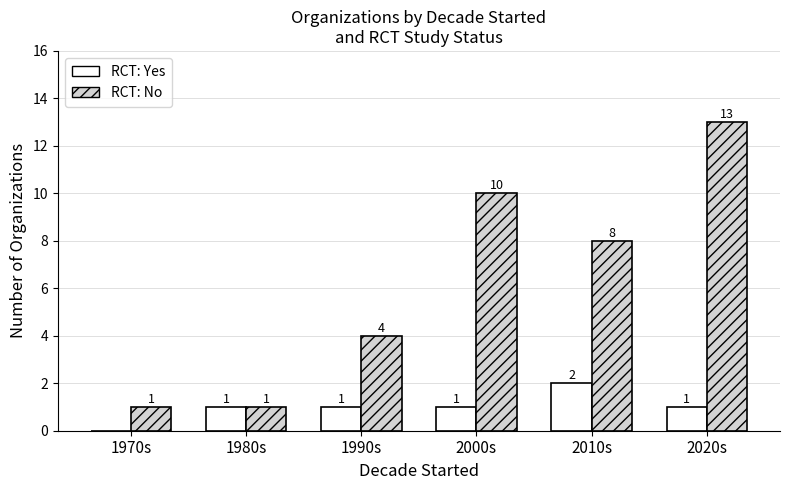

Does the chart contain stacked bars?

No